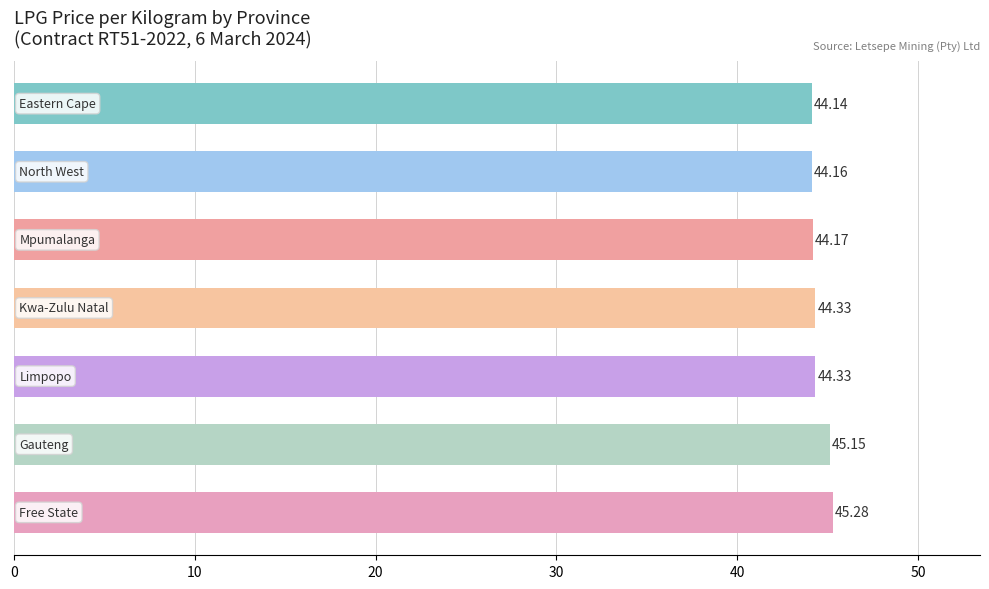

What is the difference between the maximum and minimum values?

1.1